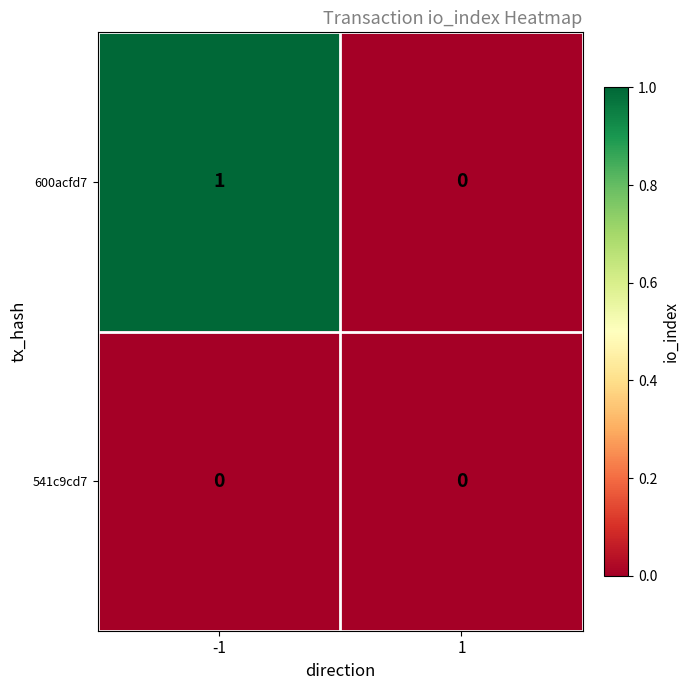

Which series has the largest total across all categories?

600acfd7